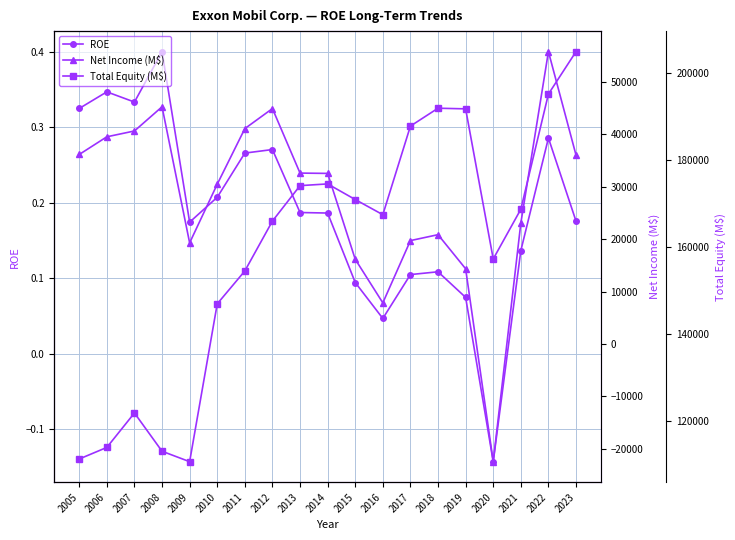

Reading left to right, list all the values displayed in this chart.

ROE: 2005=0.3	2006=0.3	2007=0.3	2008=0.4	2009=0.2	2010=0.2	2011=0.3	2012=0.3	2013=0.2	2014=0.2	2015=0.1	2016=0.0	2017=0.1	2018=0.1	2019=0.1	2020=-0.1	2021=0.1	2022=0.3	2023=0.2
Net Income (M$): 2005=36130.0	2006=39500.0	2007=40610.0	2008=45220.0	2009=19280.0	2010=30460.0	2011=41060.0	2012=44880.0	2013=32580.0	2014=32520.0	2015=16150.0	2016=7840.0	2017=19710.0	2018=20840.0	2019=14340.0	2020=-22440.0	2021=23040.0	2022=55740.0	2023=36010.0
Total Equity (M$): 2005=111186.0	2006=113844.0	2007=121762.0	2008=112965.0	2009=110569.0	2010=146839.0	2011=154396.0	2012=165863.0	2013=174003.0	2014=174399.0	2015=170811.0	2016=167325.0	2017=187688.0	2018=191794.0	2019=191650.0	2020=157150.0	2021=168577.0	2022=195049.0	2023=204802.0